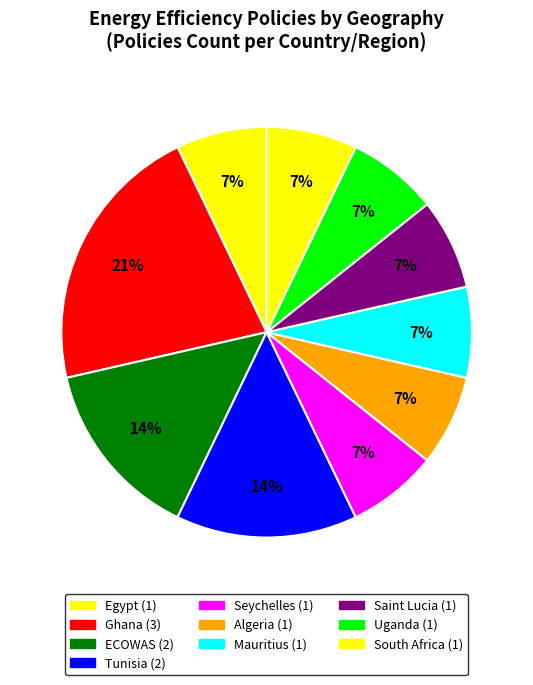

How many slices are in this pie chart?

10